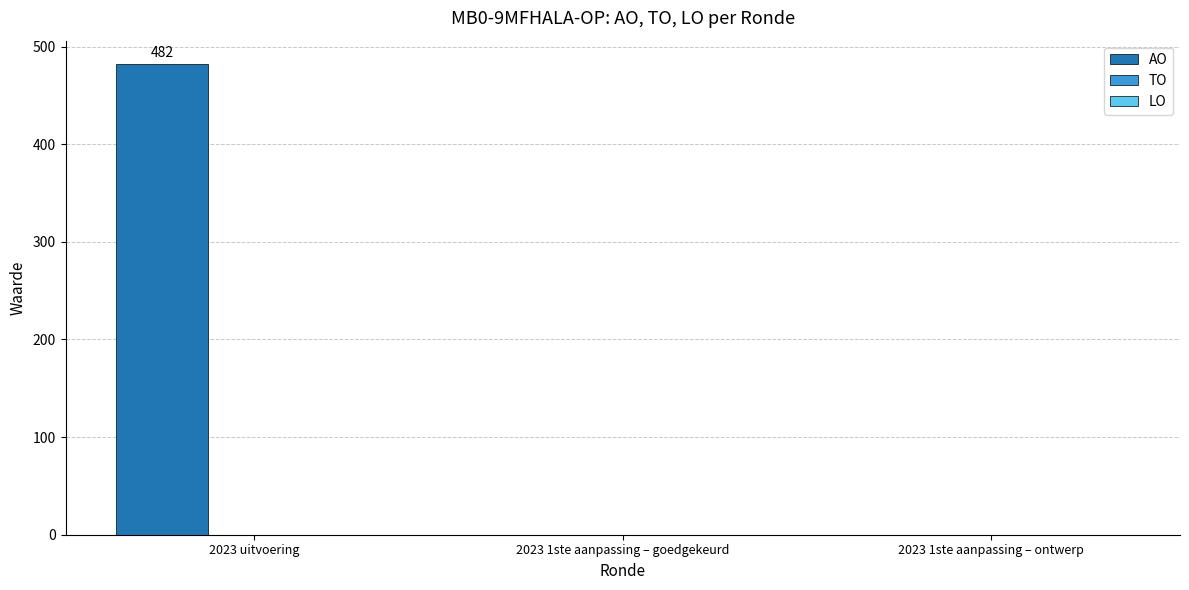

What is the maximum value shown in the chart?

482